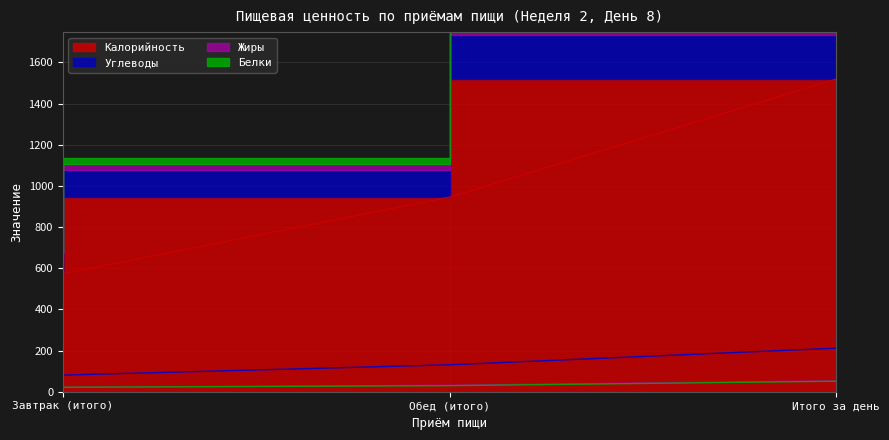

Which series changed the most between Обед (итого) and Итого за день?

Калорийность